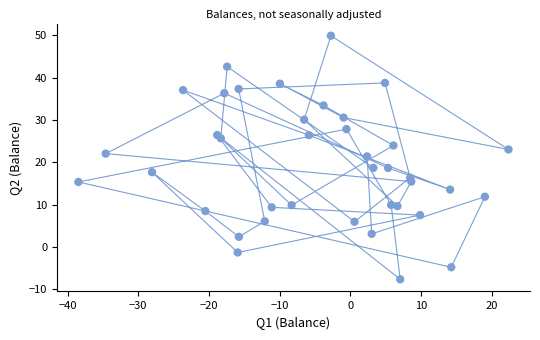

What is the range of X values (max minus min)?

60.8